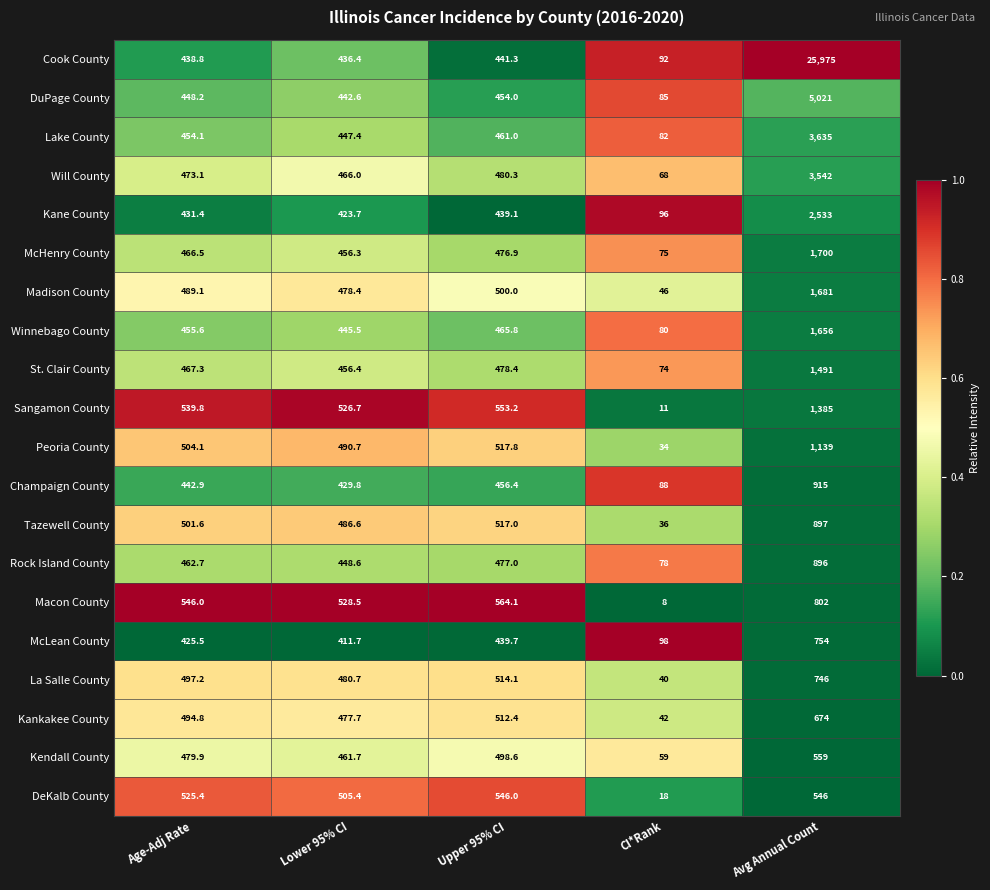

Which series has the largest range (max minus min)?

Cook County